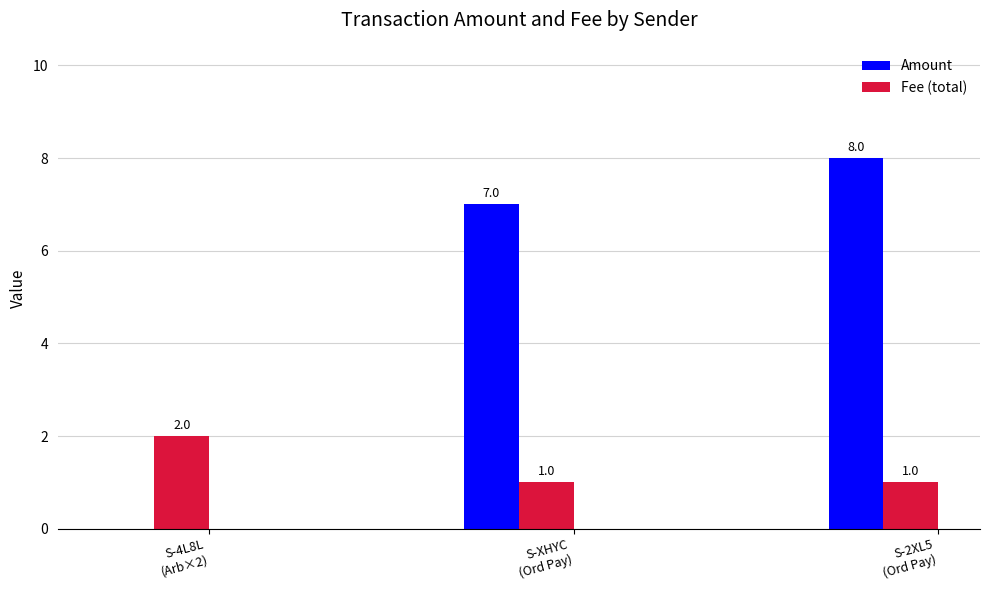

Reading left to right, list all the values displayed in this chart.

Amount: S-4L8L
(Arb×2)=0	S-XHYC
(Ord Pay)=7	S-2XL5
(Ord Pay)=8
Fee (total): S-4L8L
(Arb×2)=2	S-XHYC
(Ord Pay)=1	S-2XL5
(Ord Pay)=1